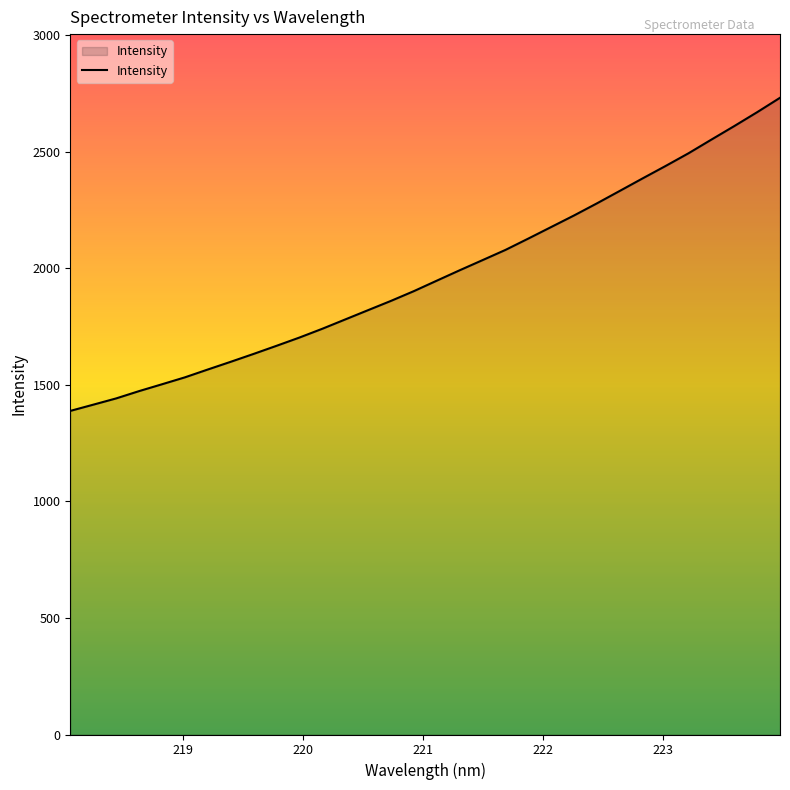

What is the difference between the maximum and minimum values?

1343.2